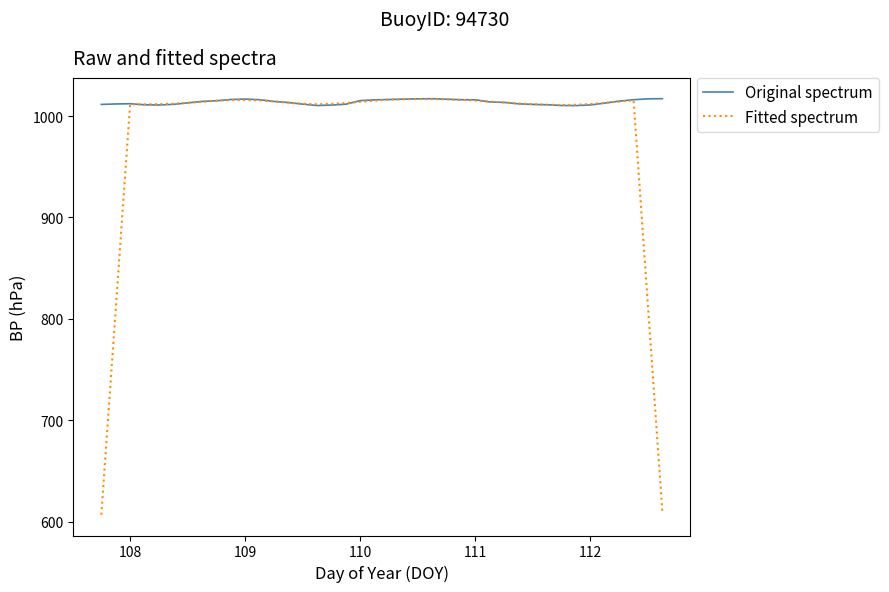

What are all the series names shown in the legend?

Original spectrum, Fitted spectrum